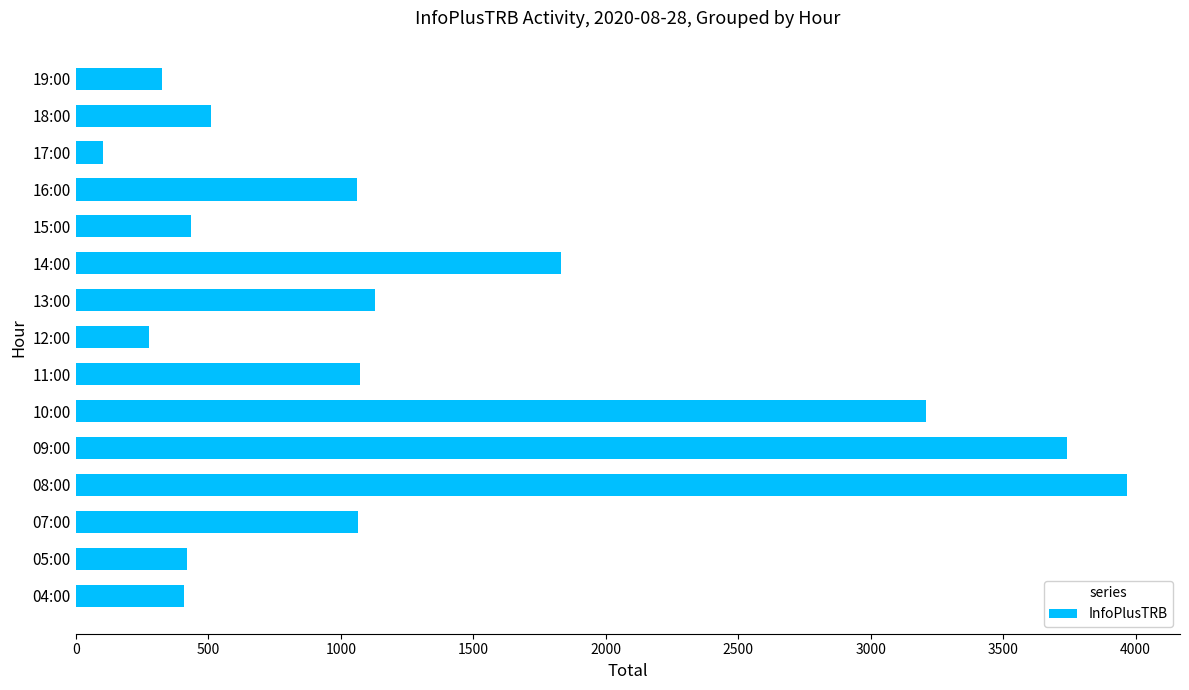

Are the bars grouped side by side (vs. stacked)?

No